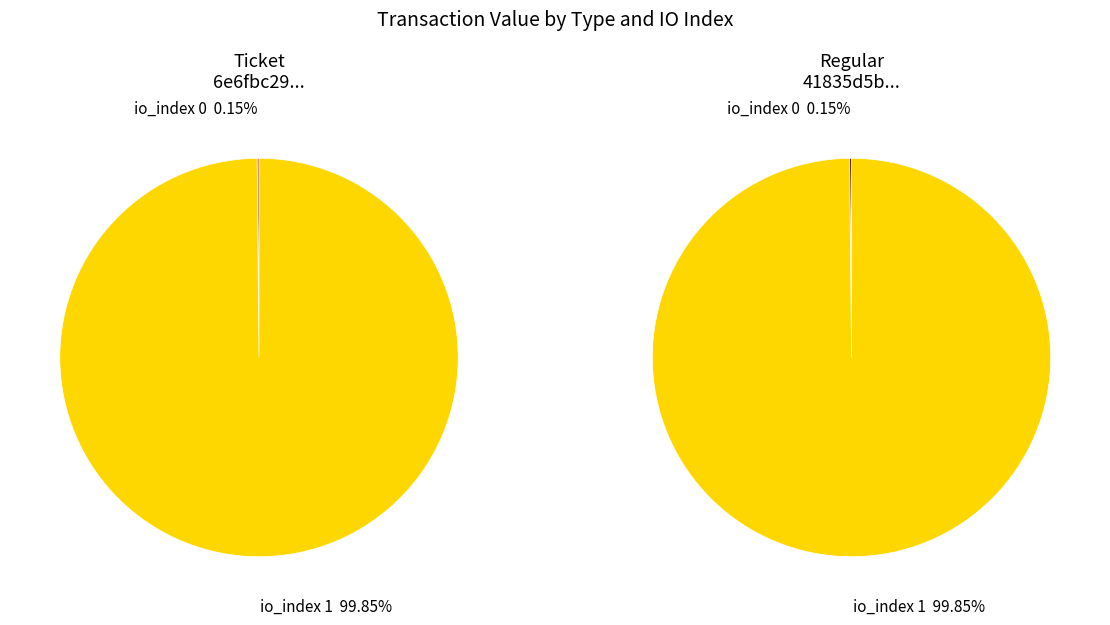

To the nearest percent, what is the difference between the 1 and 0 slice percentages?

100%